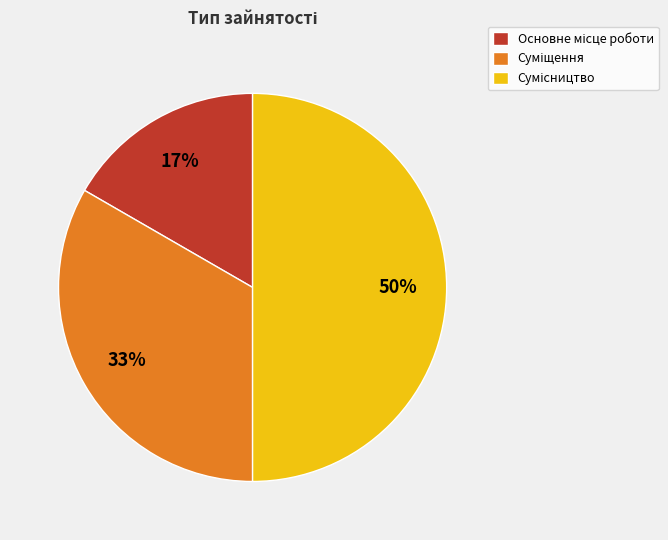

To the nearest percent, what is the difference between the largest and smallest slice percentages?

33%